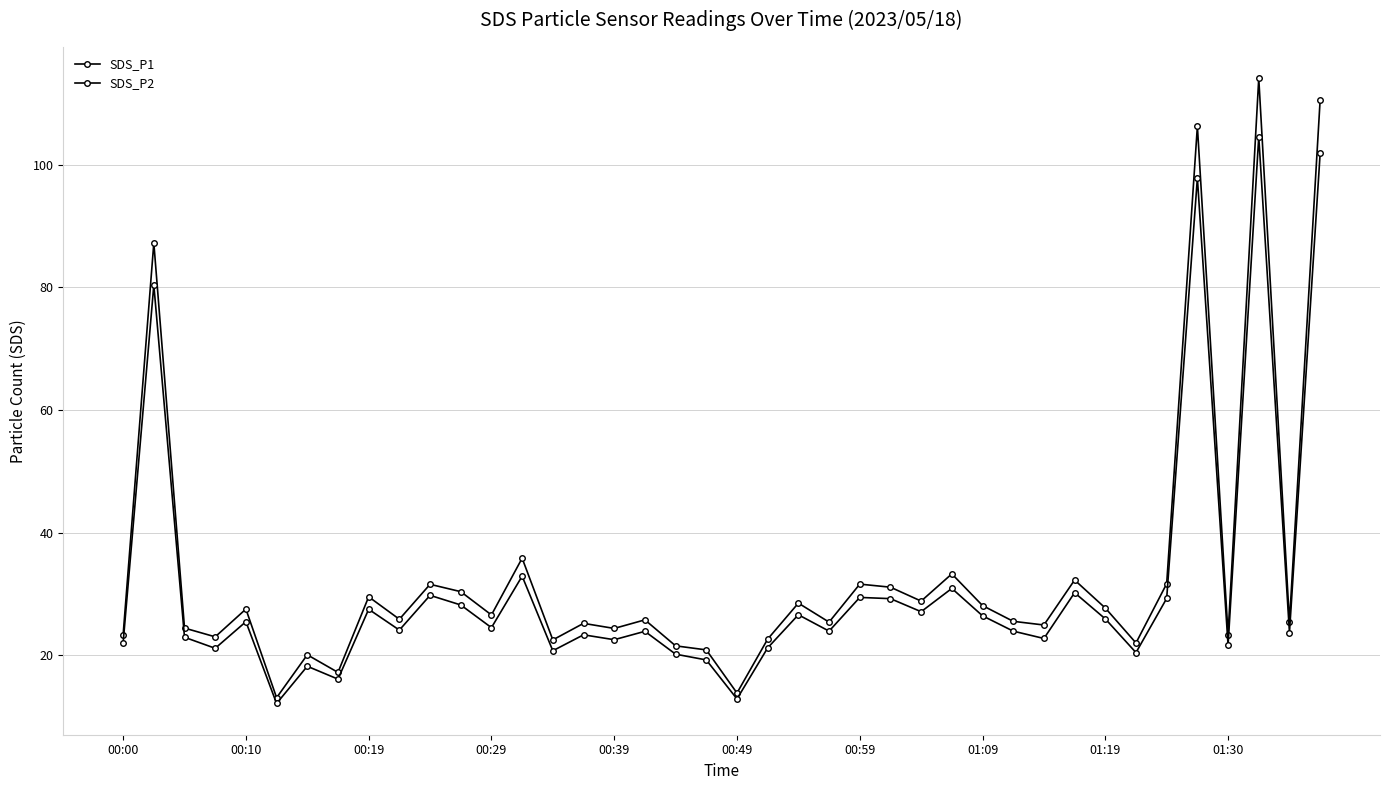

True or false: SDS_P2 and SDS_P1 cross at least once.

False